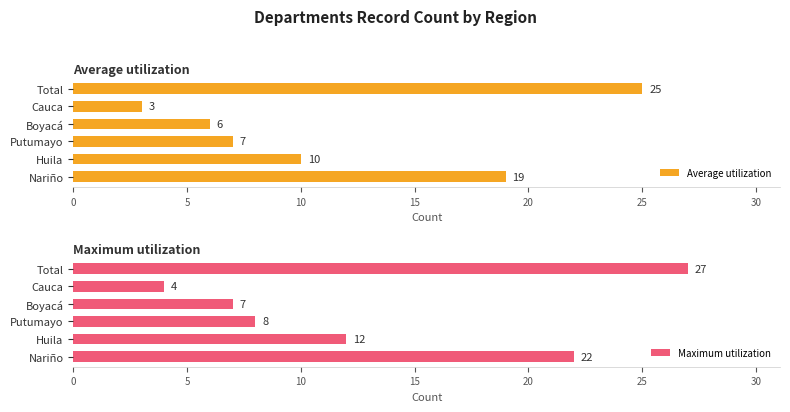

What are all the series names shown in the legend?

Average utilization, Maximum utilization